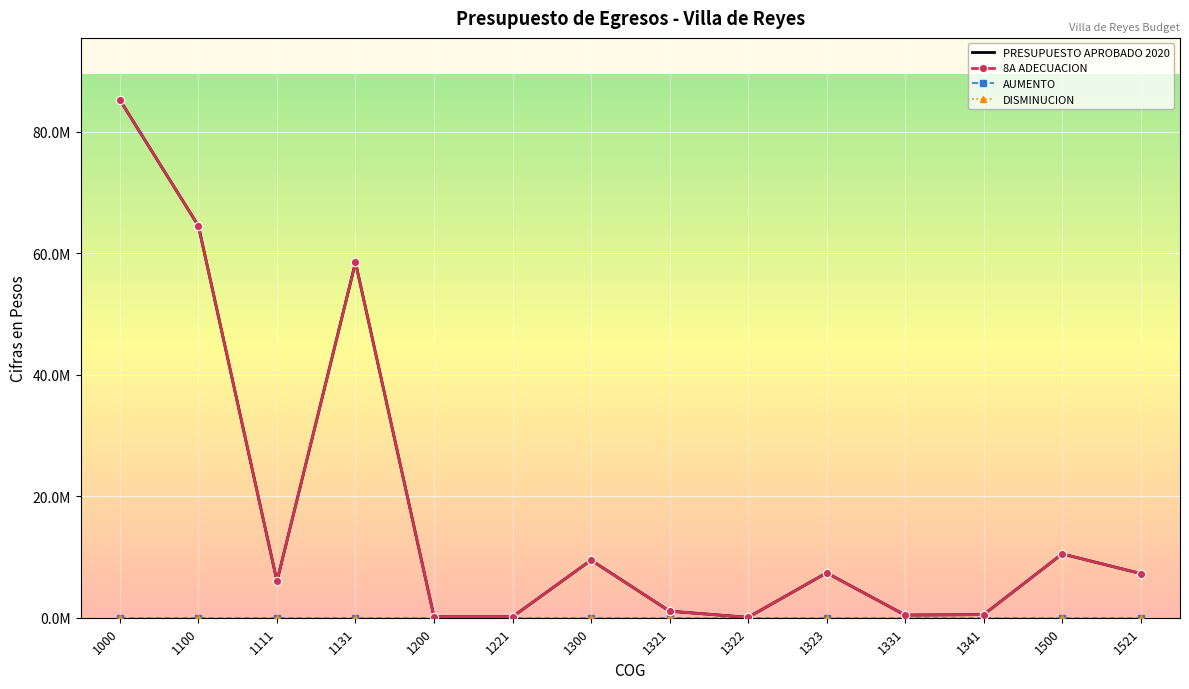

Which series has the widest spread of values?

PRESUPUESTO APROBADO 2020